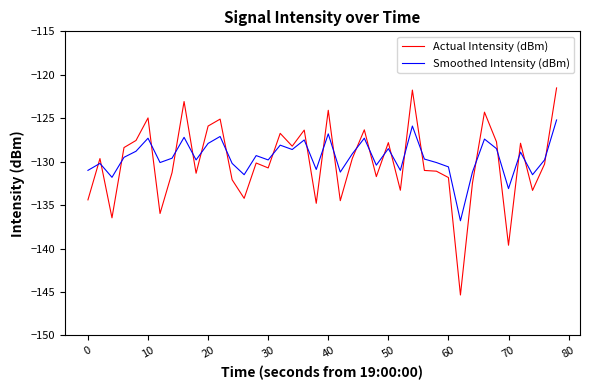

True or false: Smoothed Intensity (dBm) and Actual Intensity (dBm) intersect in this chart.

True